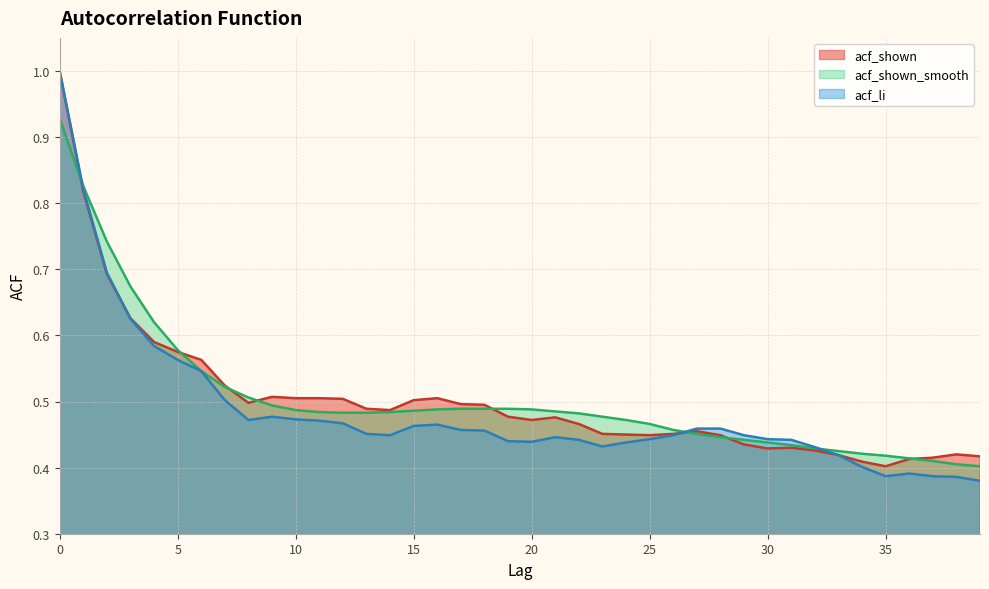

What is the average value of the acf_li series?

0.5